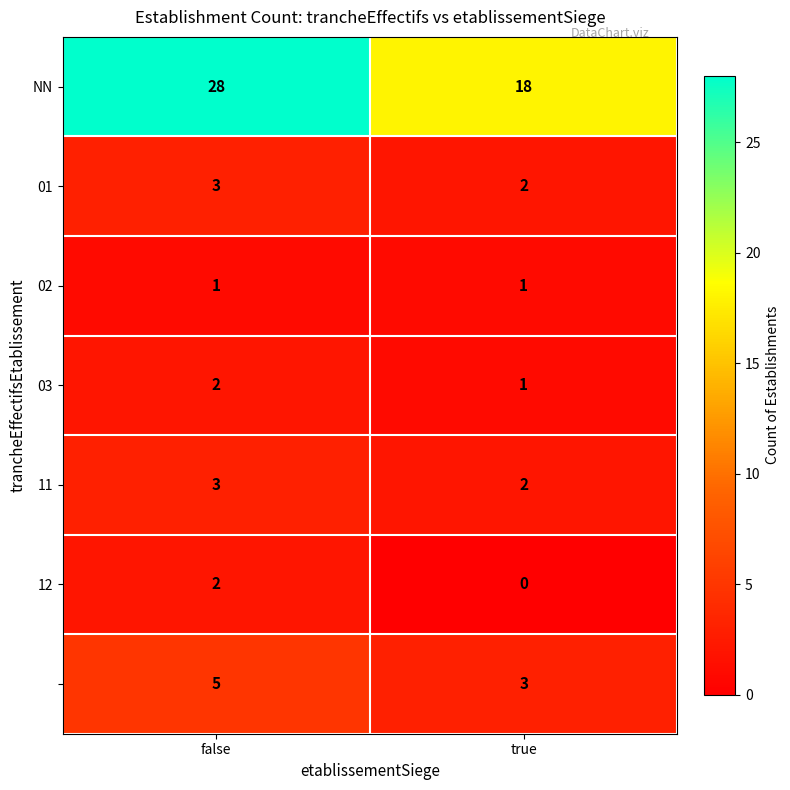

What is the difference between the highest and lowest values at true?

18